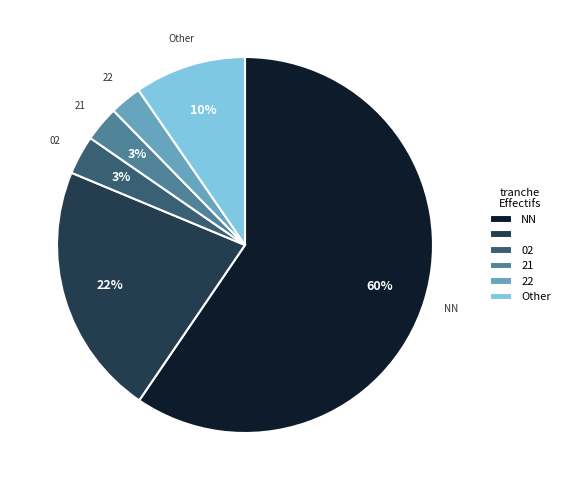

Is there a majority slice in this chart?

Yes